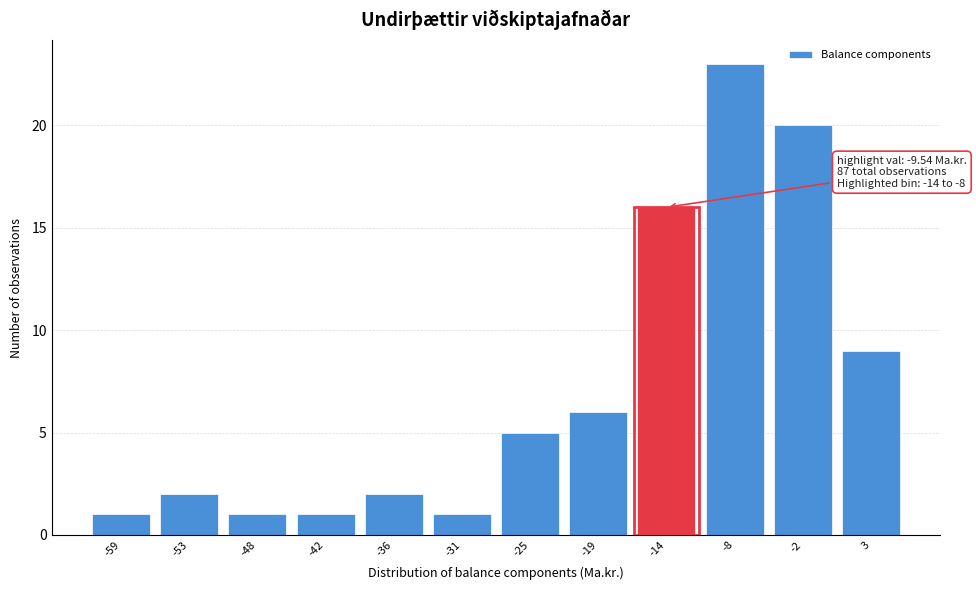

Reading right to left, what are all the values shown in this chart?

9	20	23	16	6	5	1	2	1	1	2	1